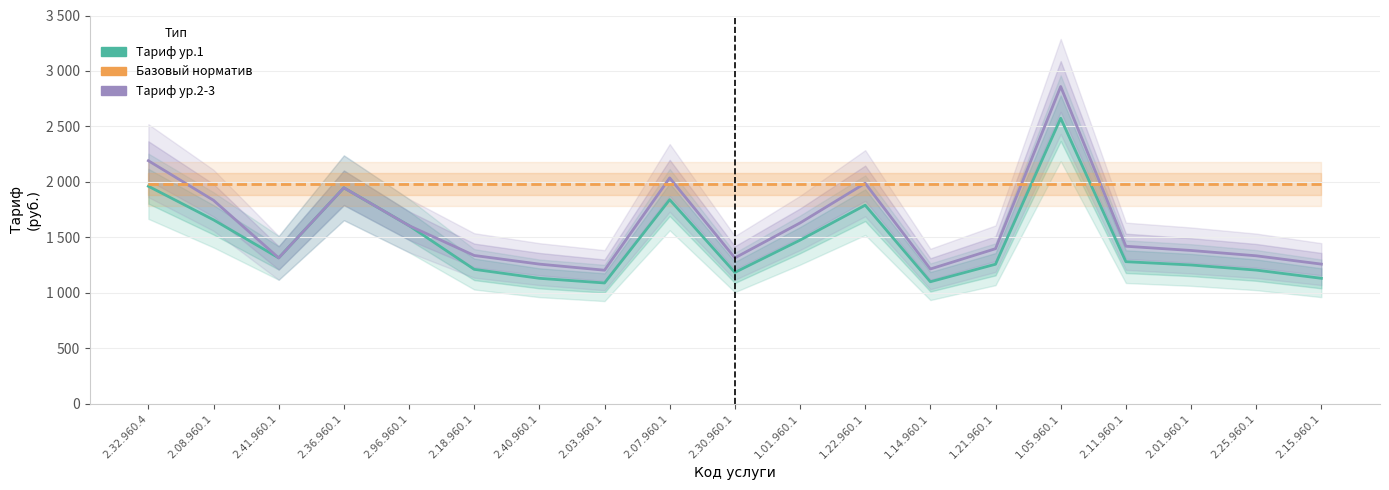

List the series in order of their overall mean, lowest first.

Тариф ур.1, Тариф ур.2-3, Базовый норматив